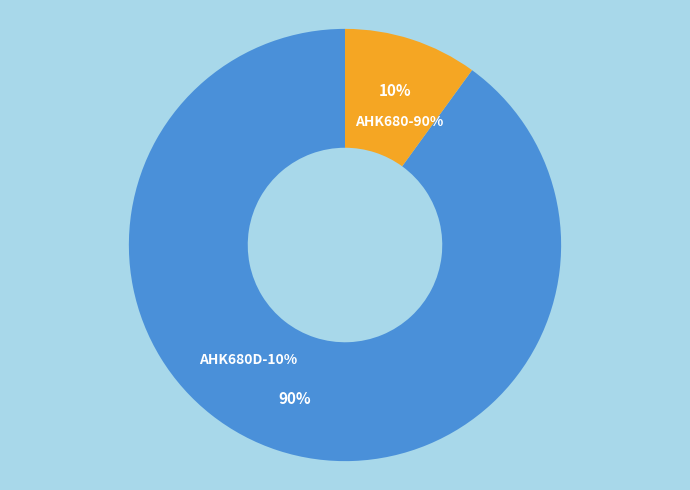

The AHK680 slice represents 90% of the pie. True or false?

True